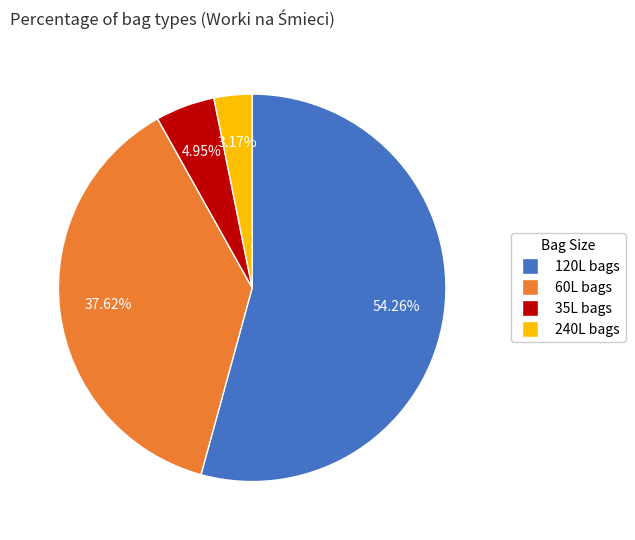

Does any single category account for the majority?

Yes